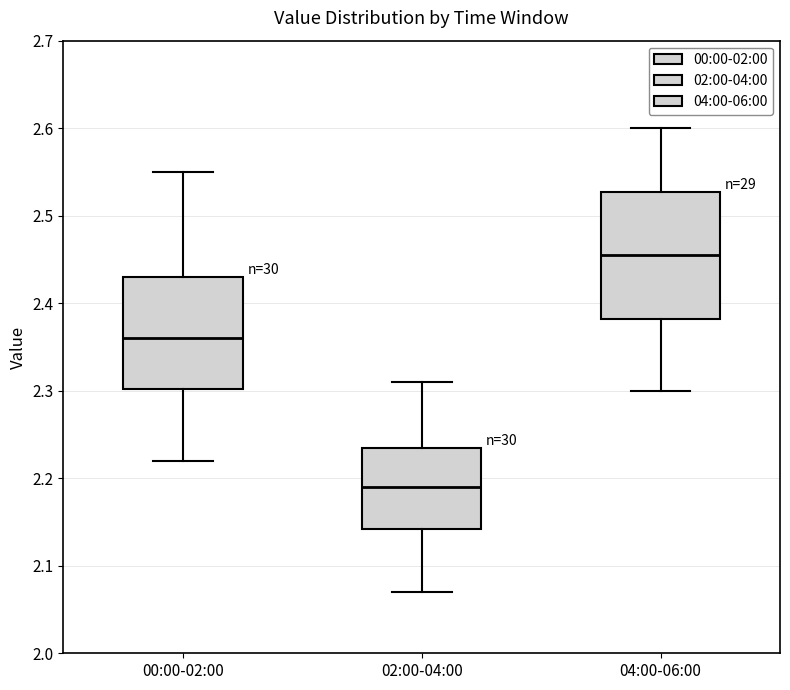

Where does the lower whisker of the box for 00:00-02:00 end on the y-axis? The values are not printed on the chart, so give them approximately, as read against the axis.

2.22